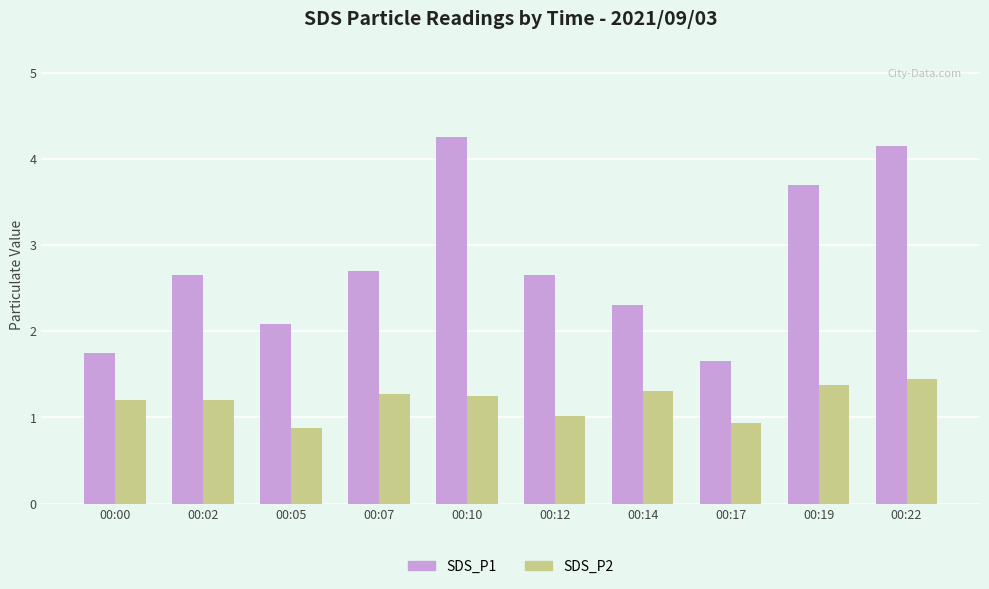

Does the chart contain stacked bars?

No